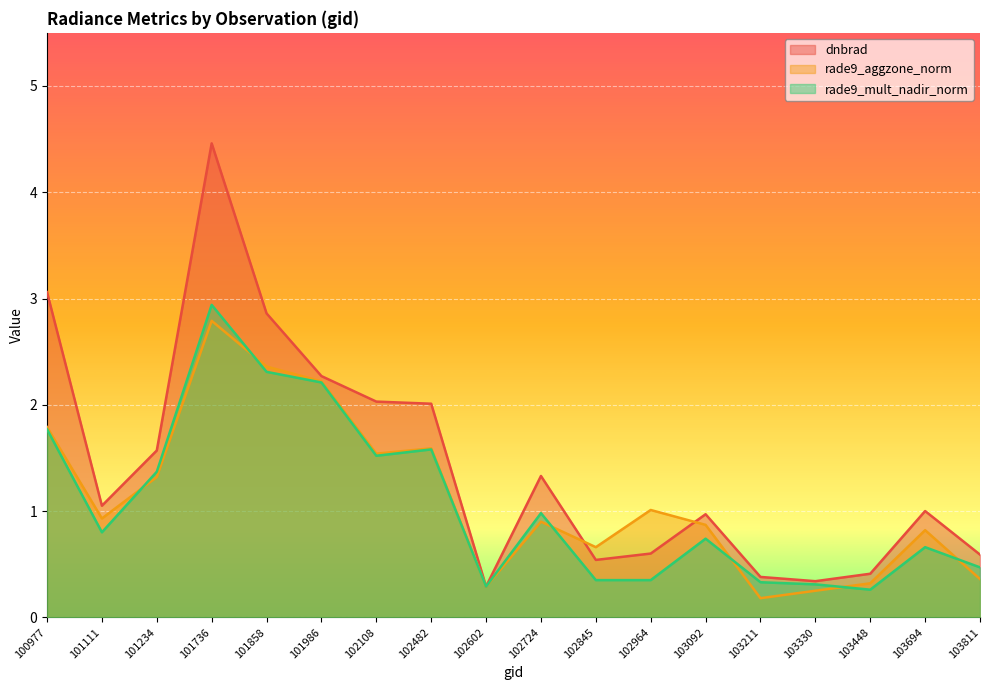

Reading left to right, transcribe all the data shown in this chart.

dnbrad: 100977=3.1	101111=1.1	101234=1.6	101736=4.5	101858=2.9	101986=2.3	102108=2.0	102482=2.0	102602=0.3	102724=1.3	102845=0.5	102964=0.6	103092=1.0	103211=0.4	103330=0.3	103448=0.4	103694=1.0	103811=0.6
rade9_aggzone_norm: 100977=1.8	101111=0.9	101234=1.3	101736=2.8	101858=2.4	101986=2.2	102108=1.5	102482=1.6	102602=0.3	102724=0.9	102845=0.7	102964=1.0	103092=0.9	103211=0.2	103330=0.2	103448=0.3	103694=0.8	103811=0.4
rade9_mult_nadir_norm: 100977=1.8	101111=0.8	101234=1.4	101736=2.9	101858=2.3	101986=2.2	102108=1.5	102482=1.6	102602=0.3	102724=1.0	102845=0.3	102964=0.3	103092=0.7	103211=0.3	103330=0.3	103448=0.3	103694=0.7	103811=0.5